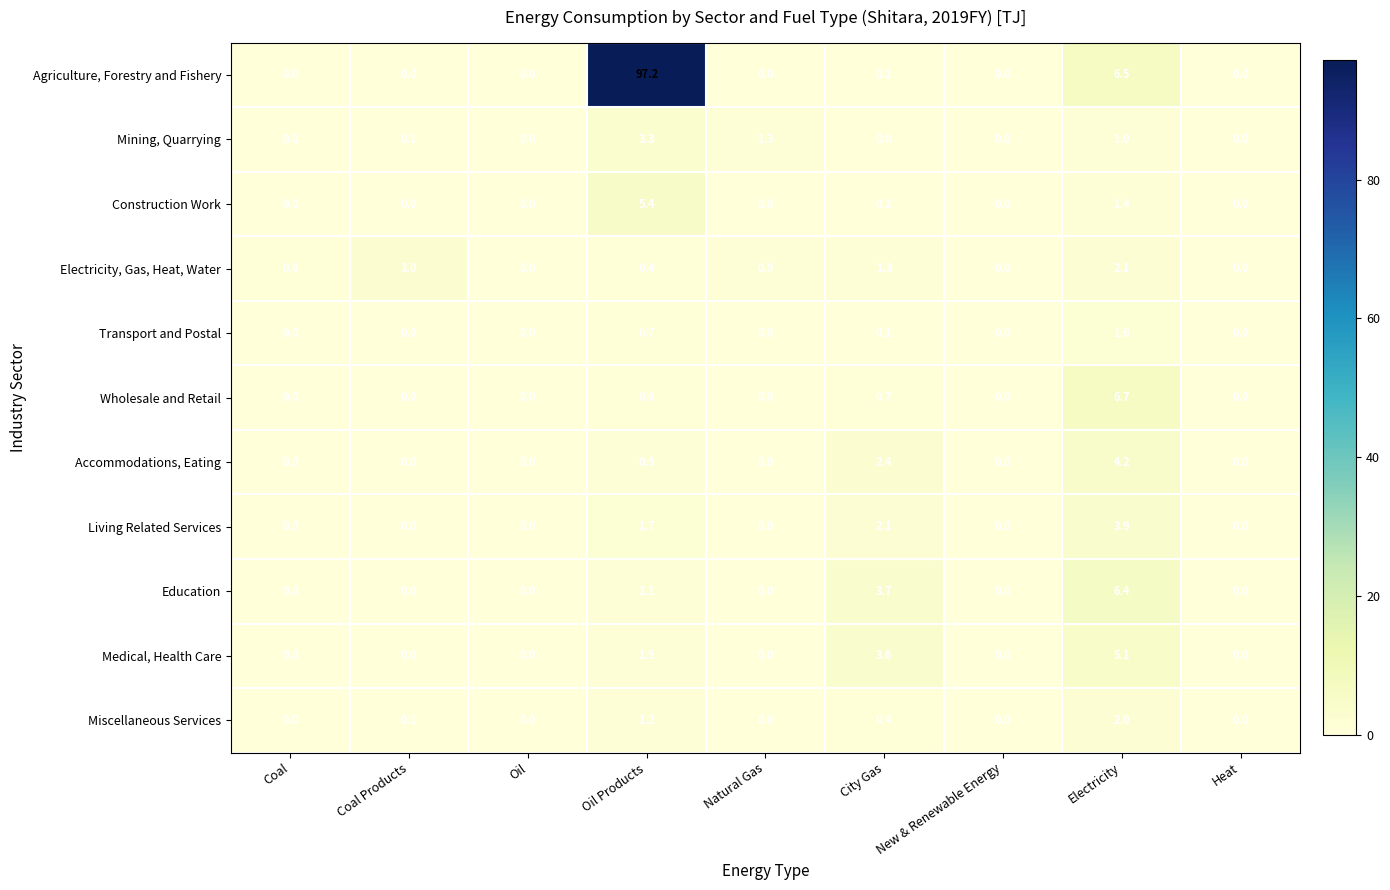

Count the number of categories in the chart.

9